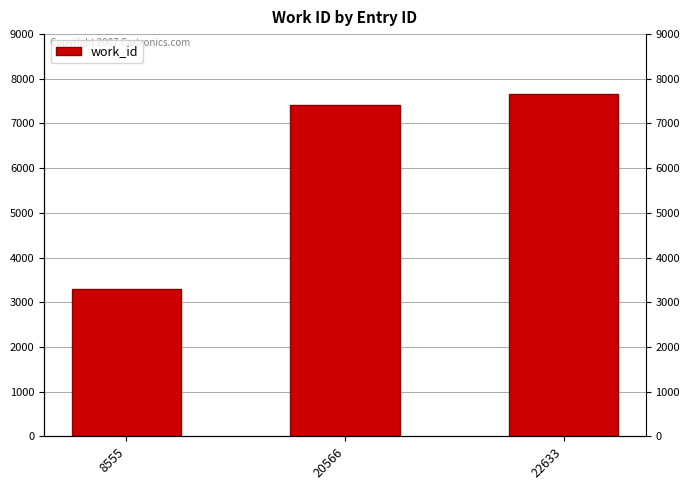

Between 20566 and 22633, which is larger?

22633